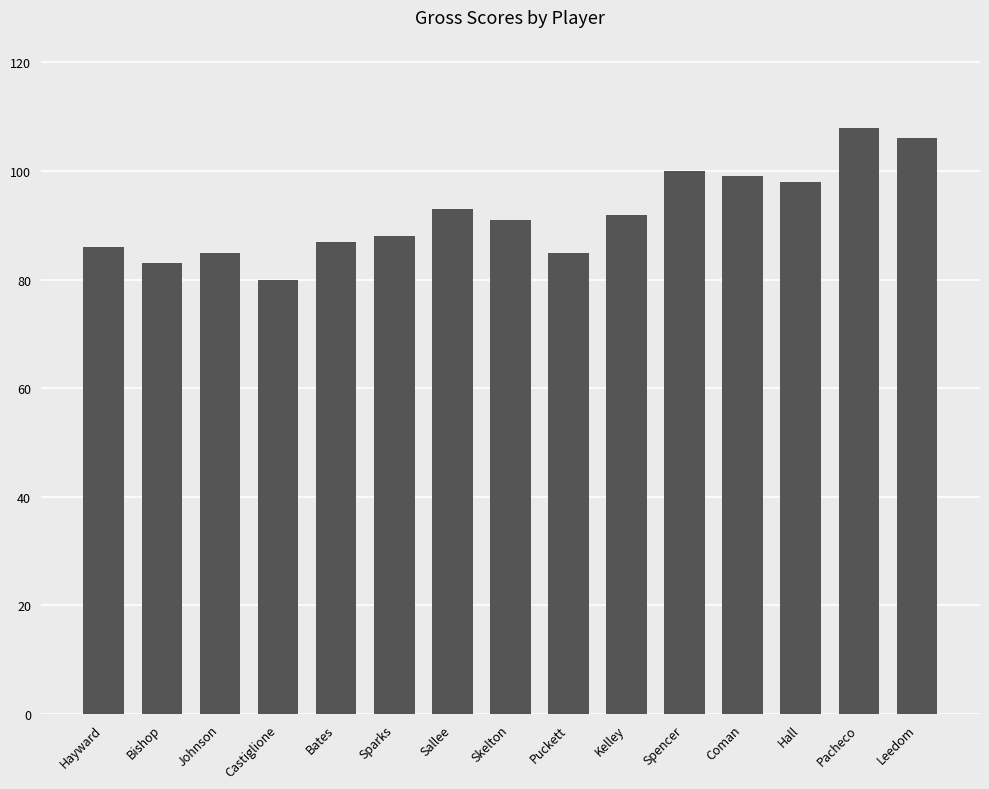

What is the sum of the values at Leedom and Puckett?

191